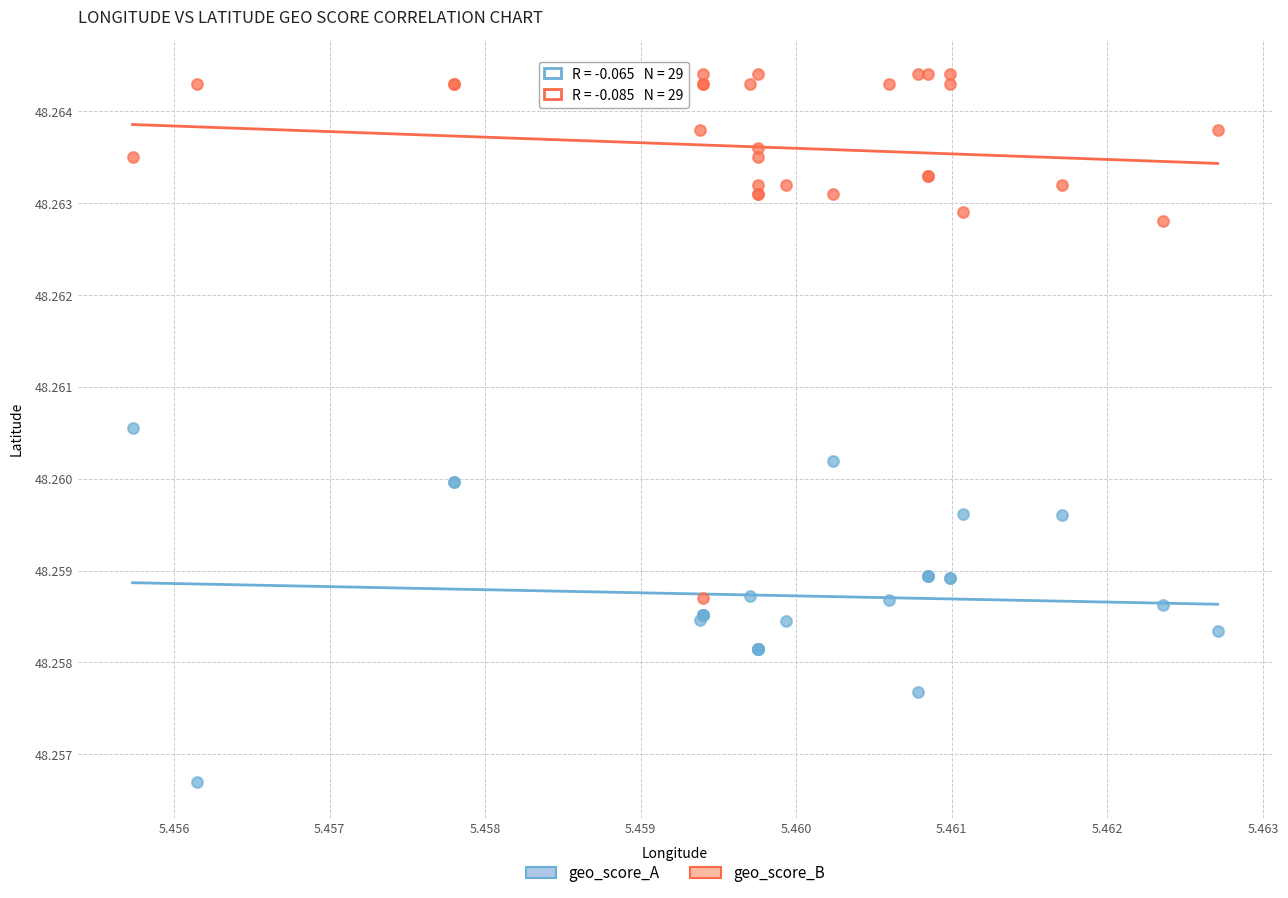

Which series contains the highest Y value?

geo_score_B